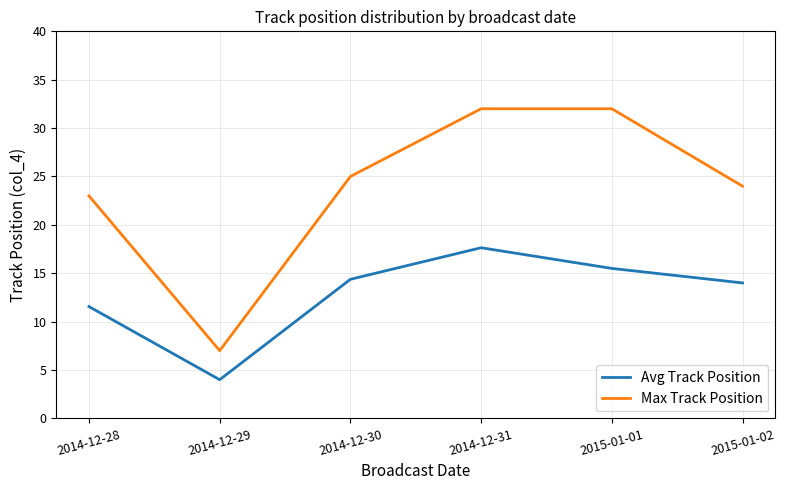

What is the highest value of the Avg Track Position series?

17.6